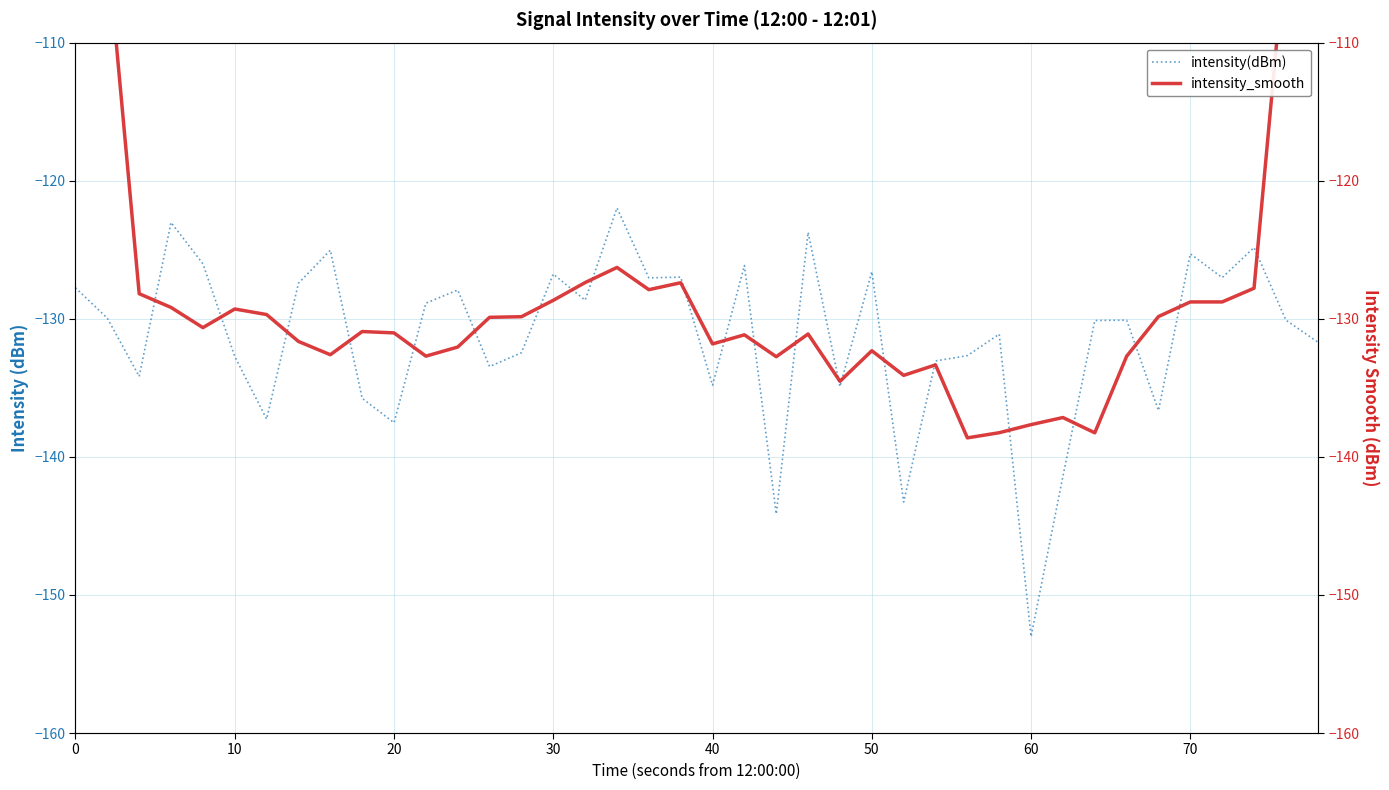

Which series has the largest total across all categories?

intensity_smooth